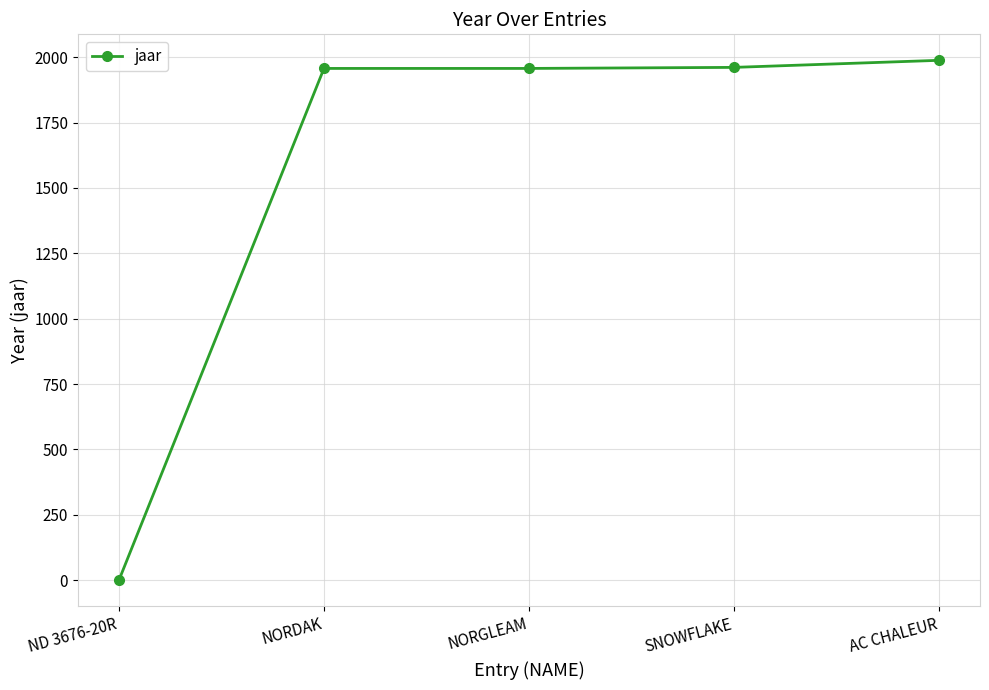

Read the value at SNOWFLAKE, to the nearest 50.

1950